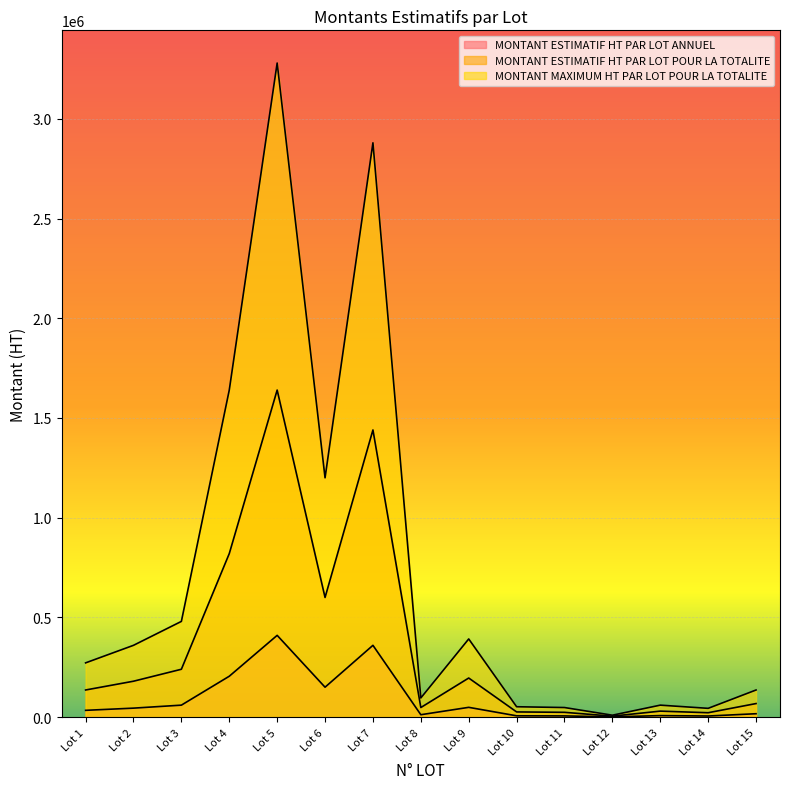

At which category does MONTANT ESTIMATIF HT PAR LOT POUR LA TOTALITE reach its first local valley?

Lot 6